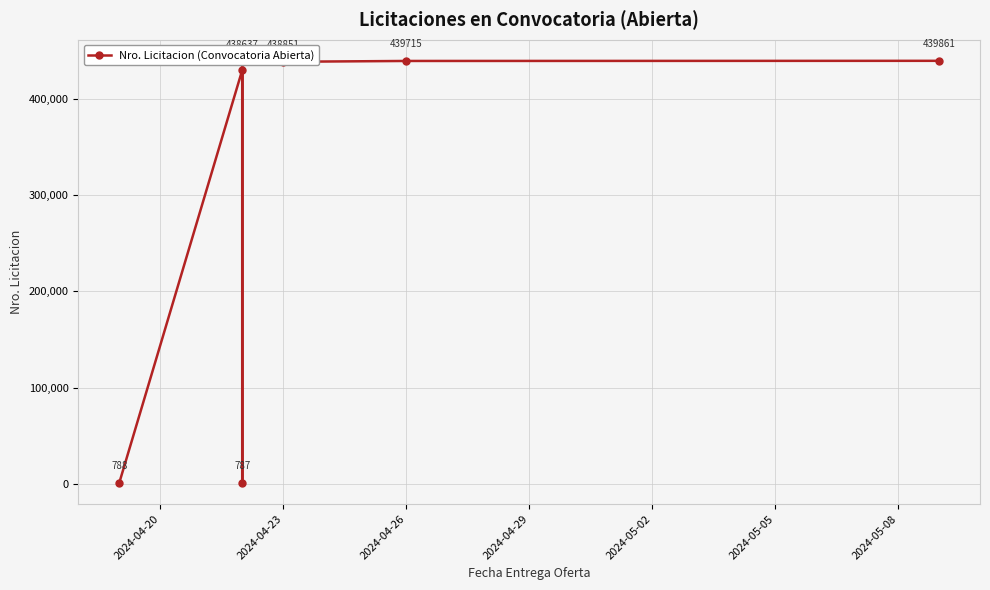

Approximately how many times larger is the value at 2024-05-05 compared to 2024-04-20?

558.0